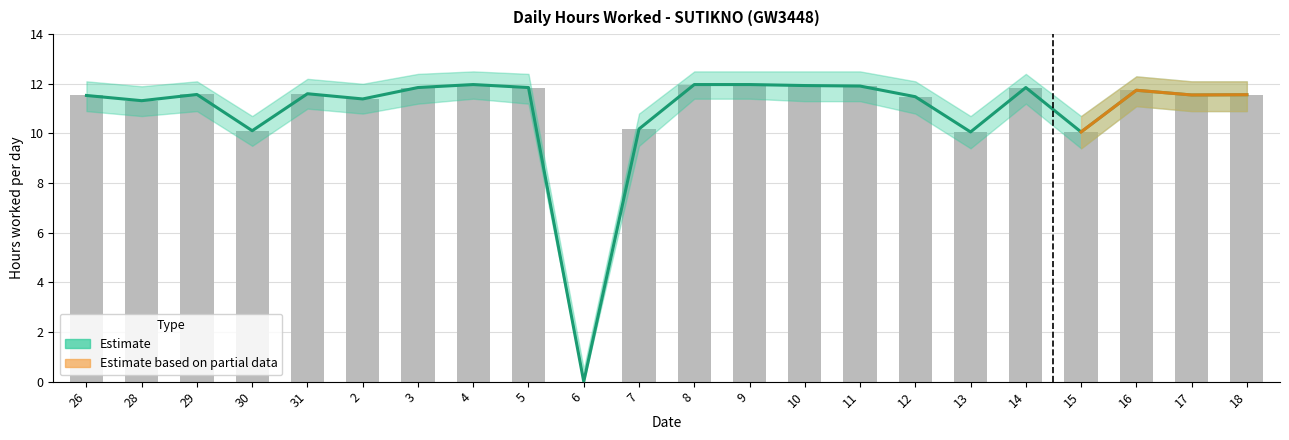

What is the average value of the Upper Bound series?

10.9